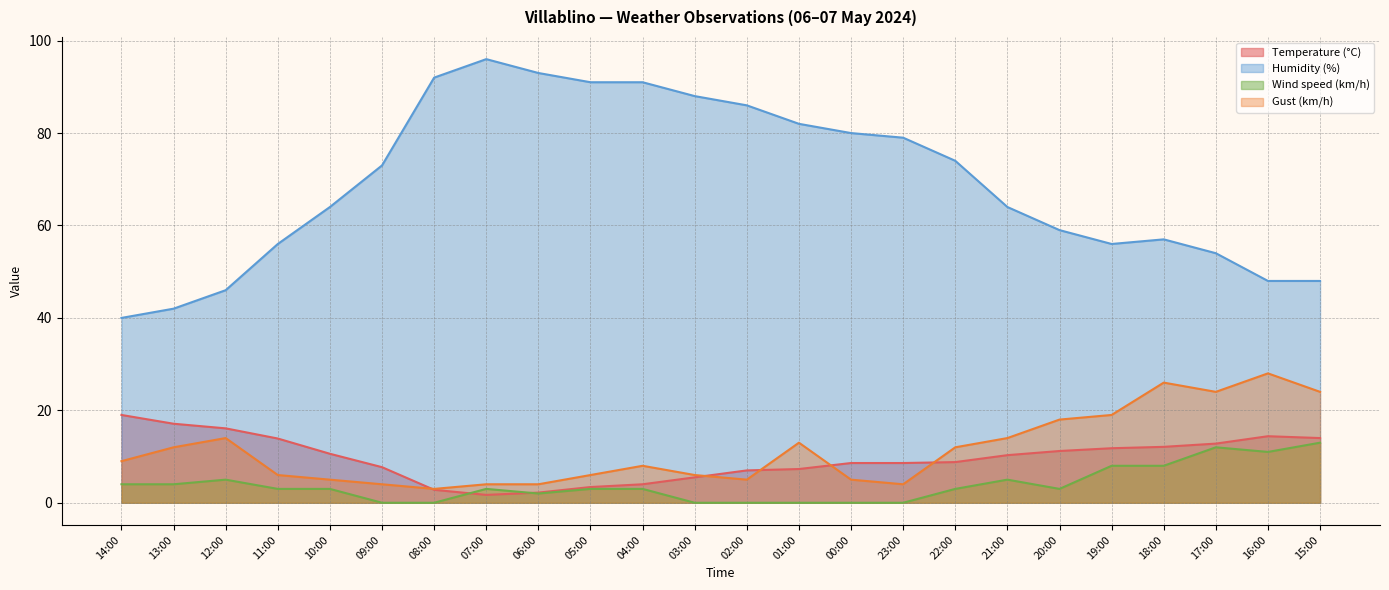

Rank the series by their maximum value, from highest to lowest.

Humidity (%), Gust (km/h), Temperature (°C), Wind speed (km/h)